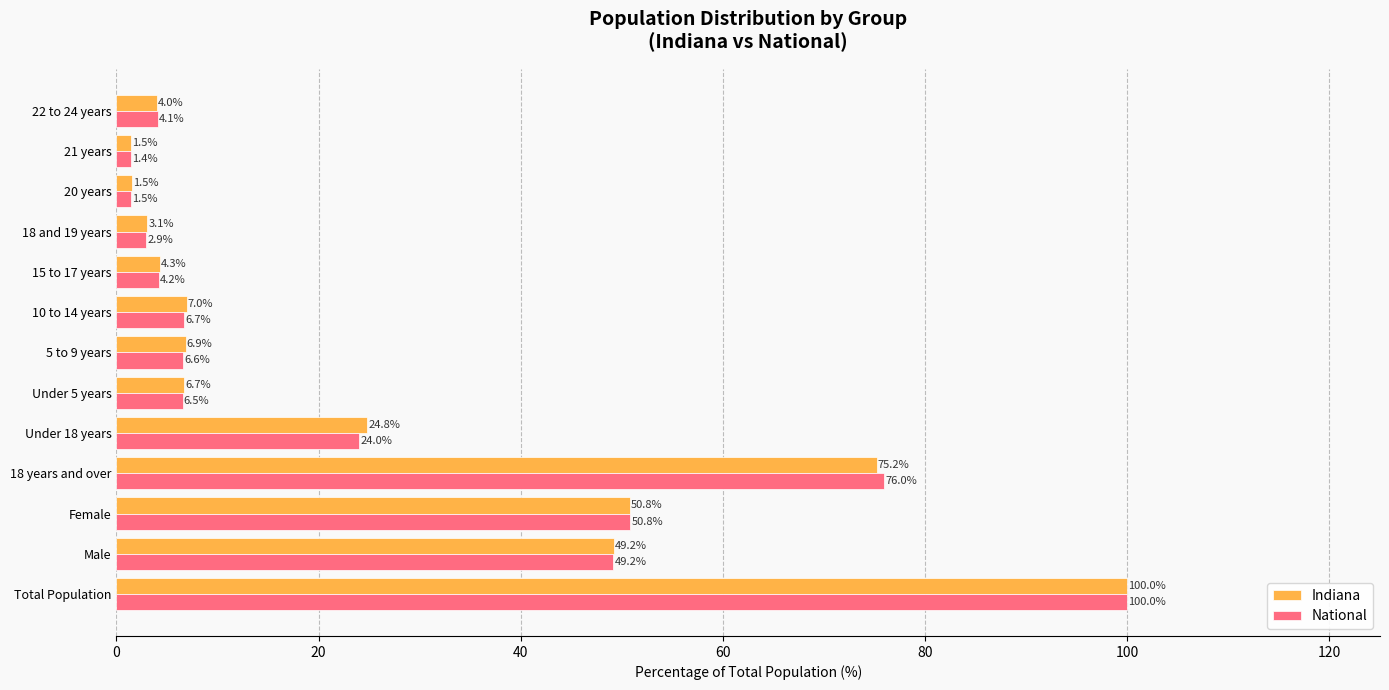

Is the value of National at Under 5 years greater than the value of Indiana at Female?

No